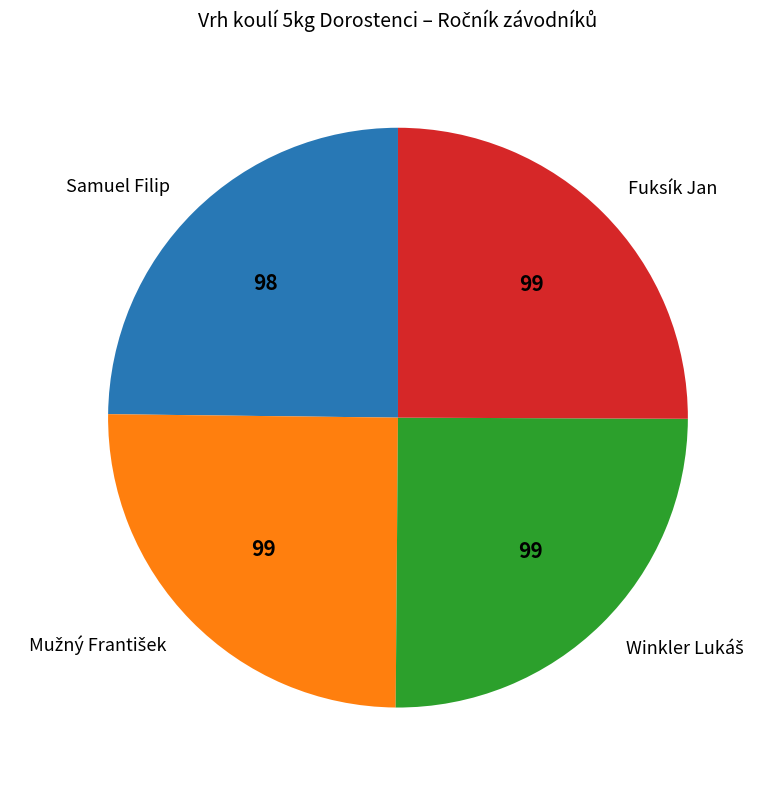

True or false: Fuksík Jan accounts for 25% of the total.

True